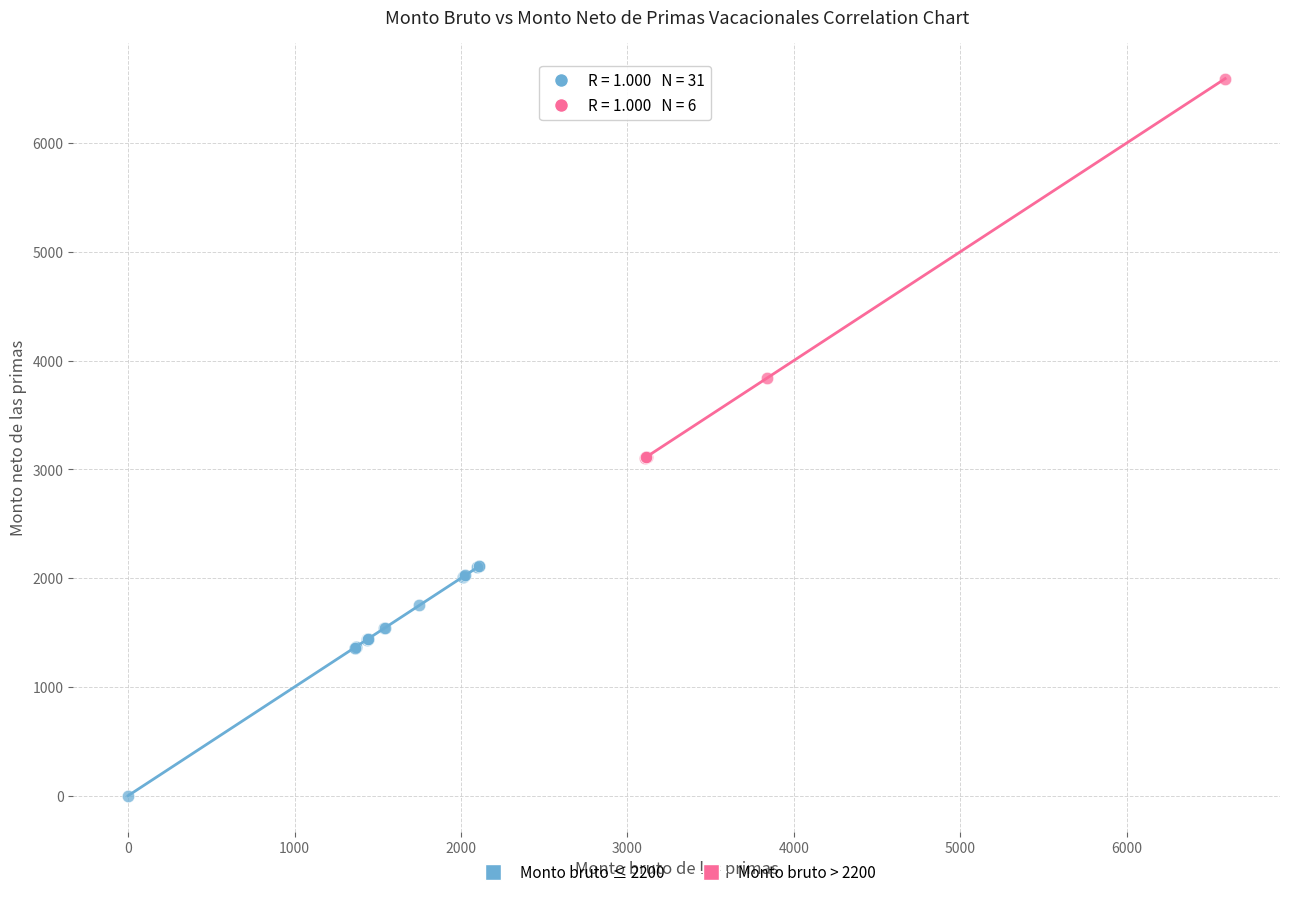

Which series contains the lowest Y value?

Monto bruto ≤ 2200